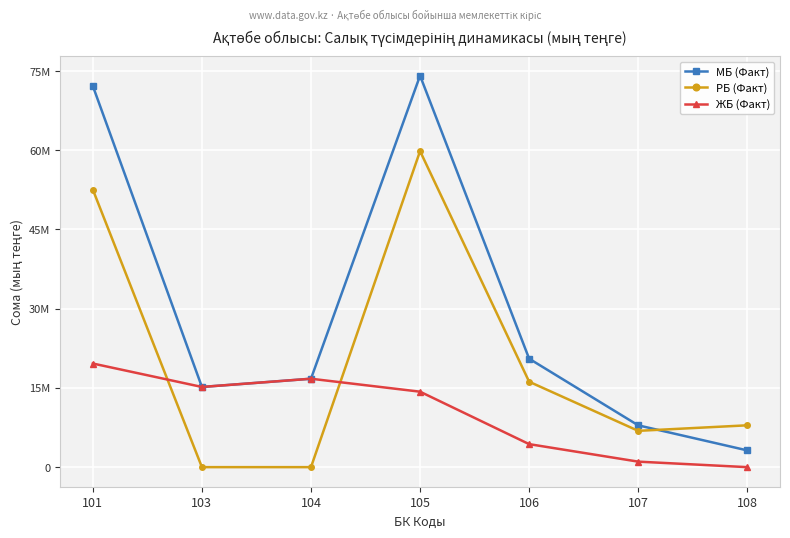

What is the difference between the maximum and second lowest values in the ЖБ (Факт) series?

18579333